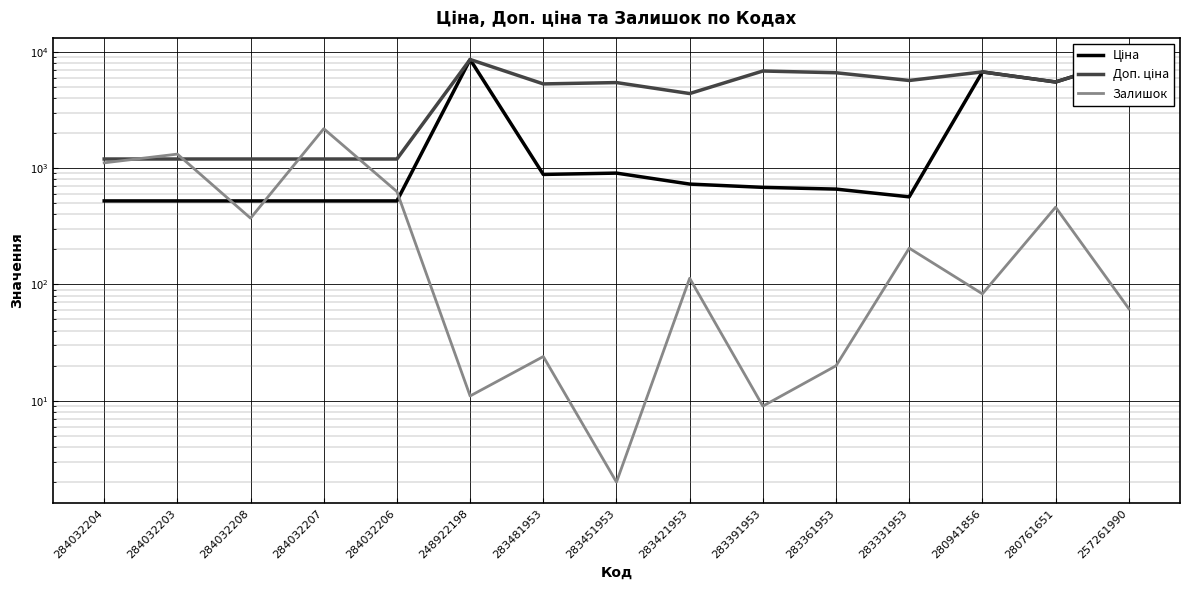

What is the average value of the Доп. ціна series?

4641.3